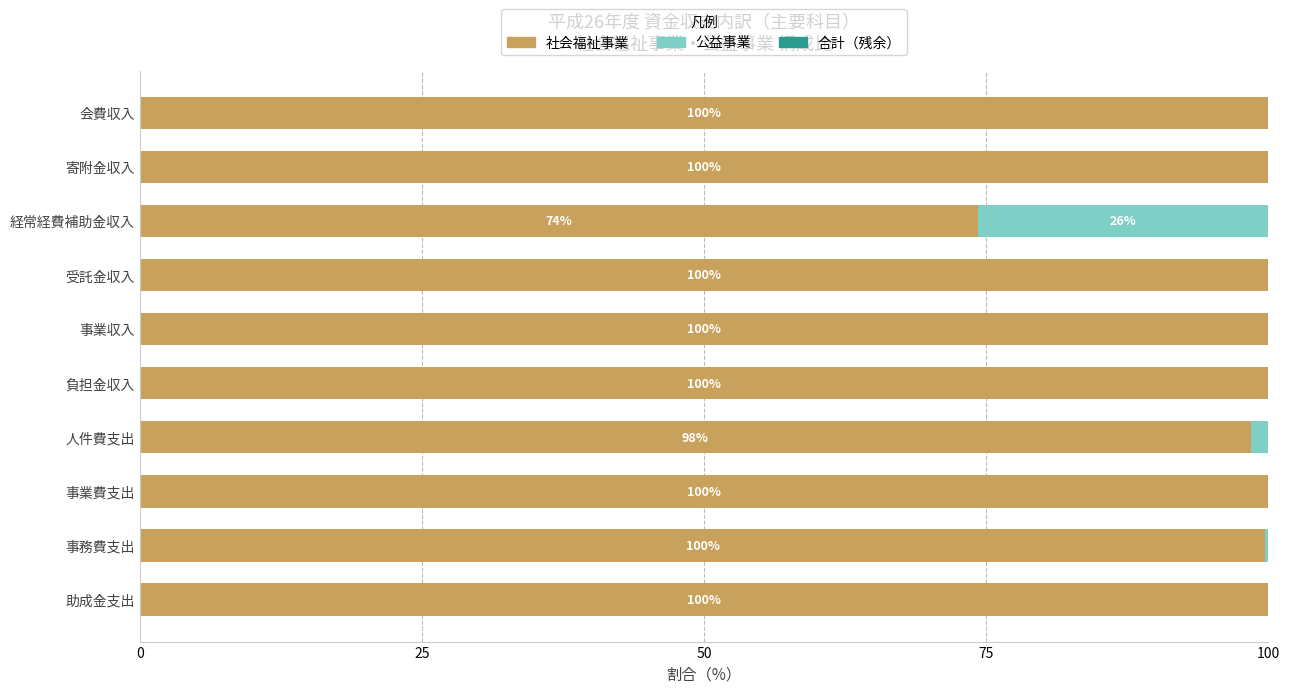

What is the average value of the 社会福祉事業 series?

97.2